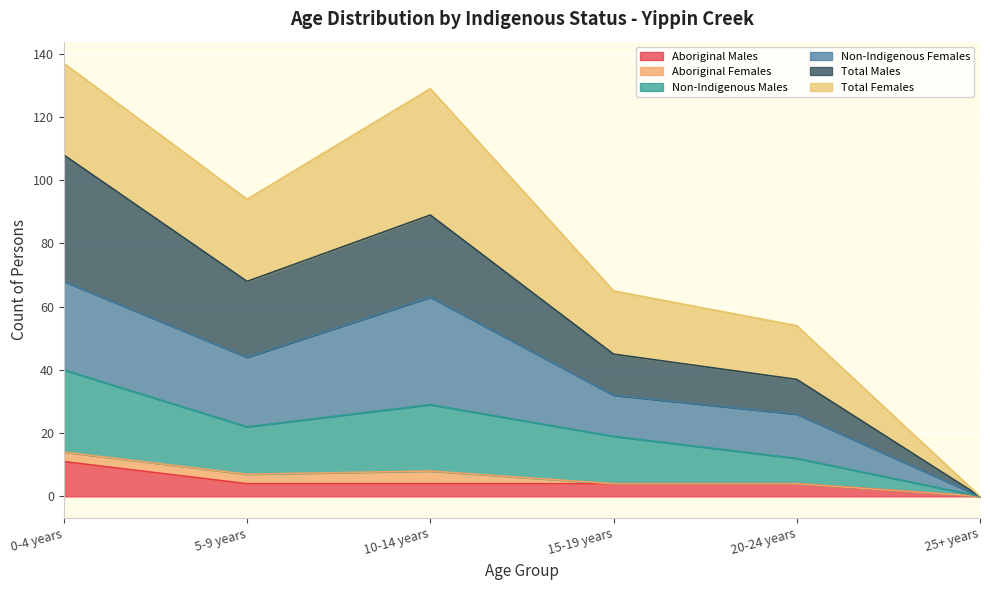

What are all the series names shown in the legend?

Aboriginal Males, Aboriginal Females, Non-Indigenous Males, Non-Indigenous Females, Total Males, Total Females